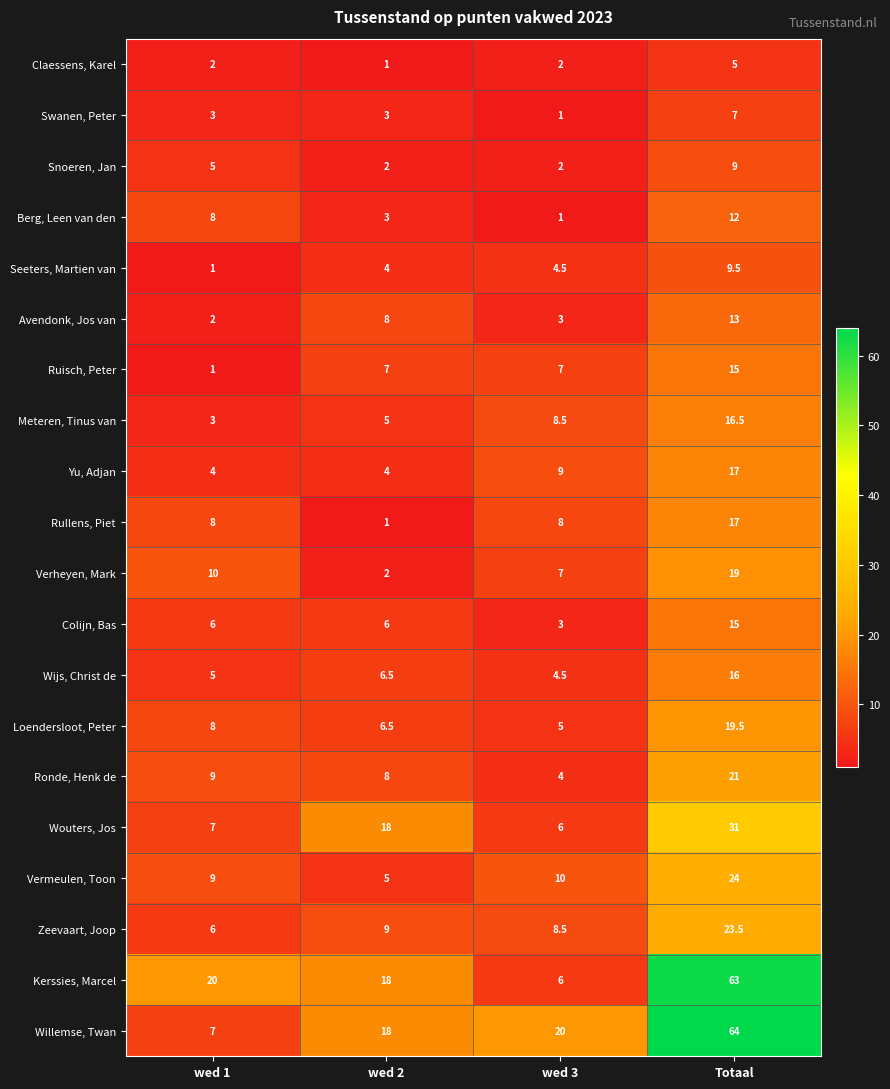

Is it true that Rullens, Piet equals 1.6 at wed 2?

False